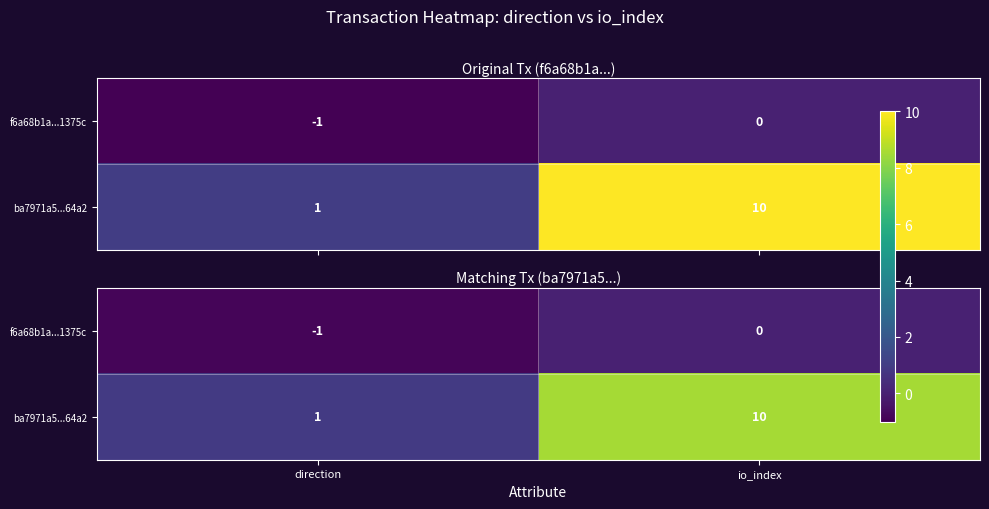

Rank the series at io_index from highest to lowest value.

ba7971a5...64a2, f6a68b1a...1375c